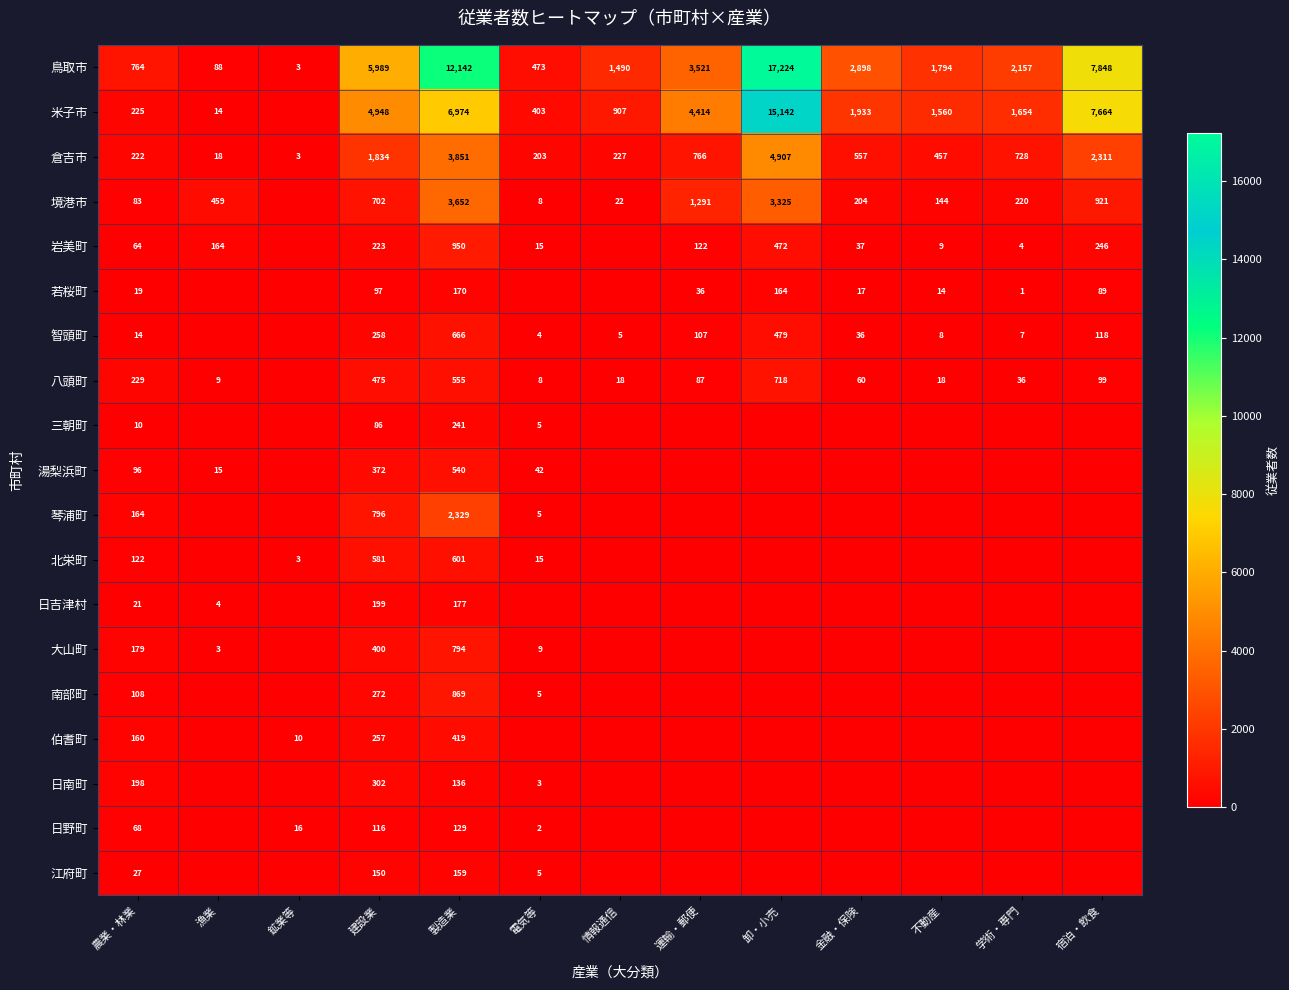

The 鳥取市 series shows 1490 at 情報通信. True or false?

True